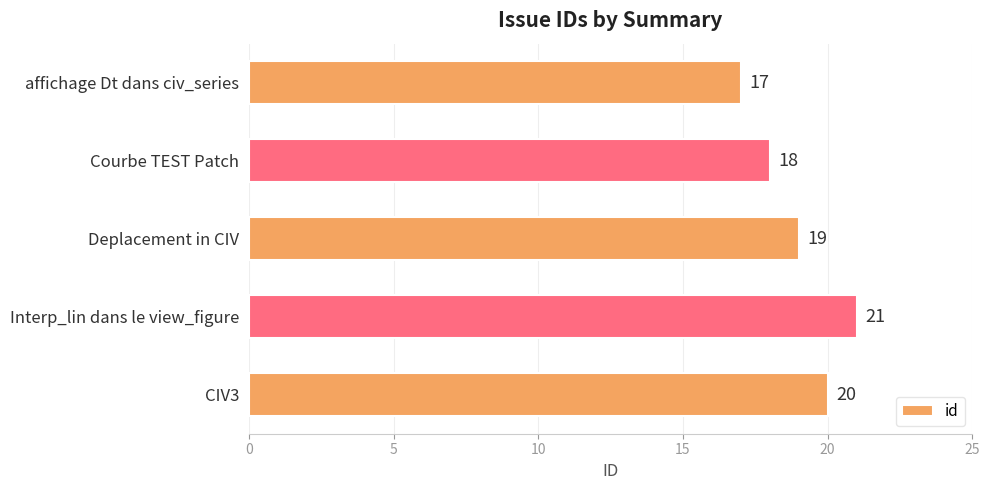

How many series are shown in this chart?

1